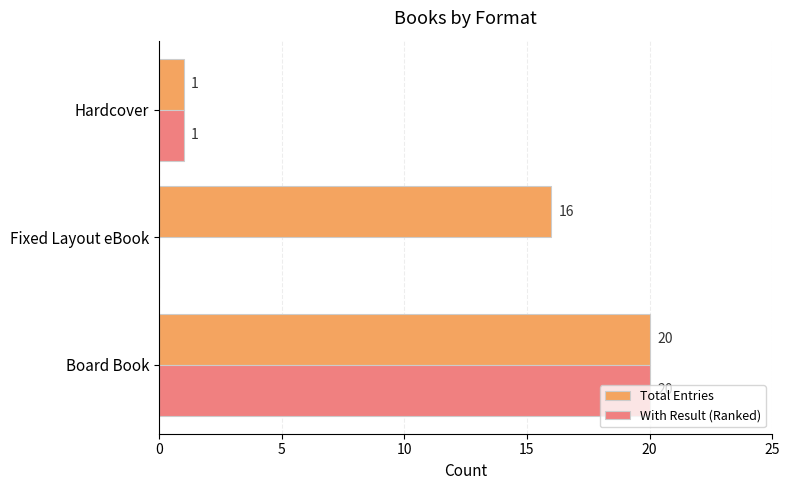

Which label corresponds to the largest value in the chart?

Board Book